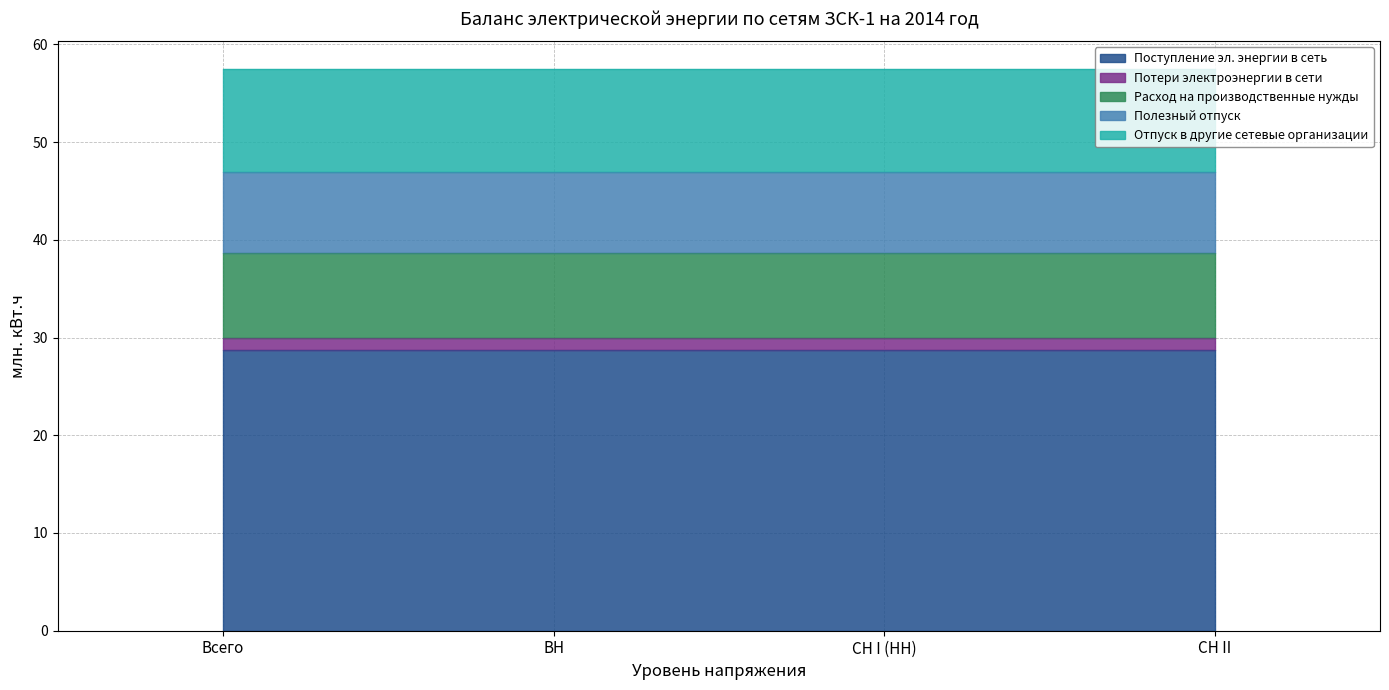

True or false: Расход на производственные нужды and Отпуск в другие сетевые организации intersect in this chart.

False